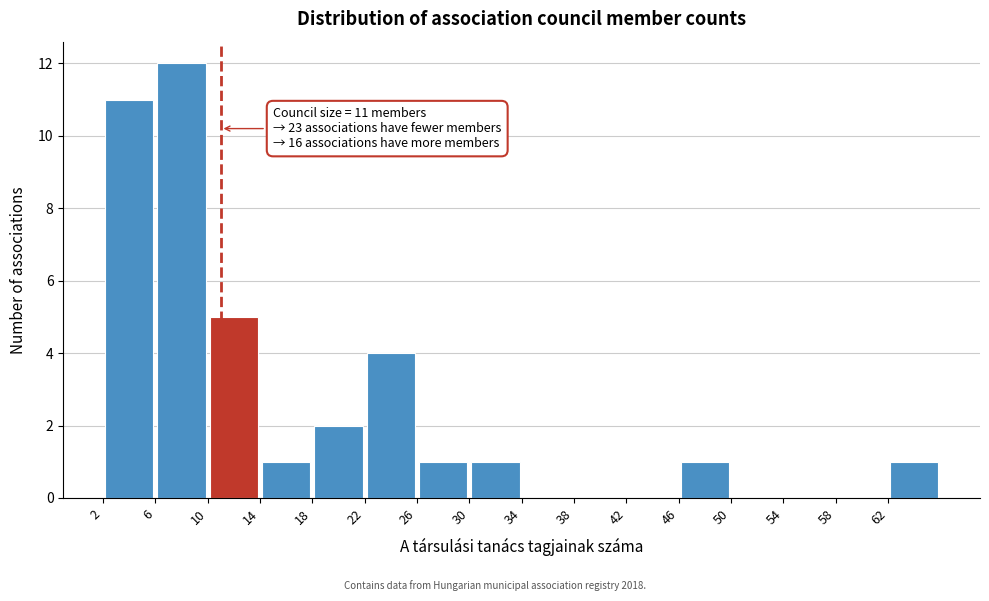

Which range on the x-axis has the tallest bar?

6 to 10